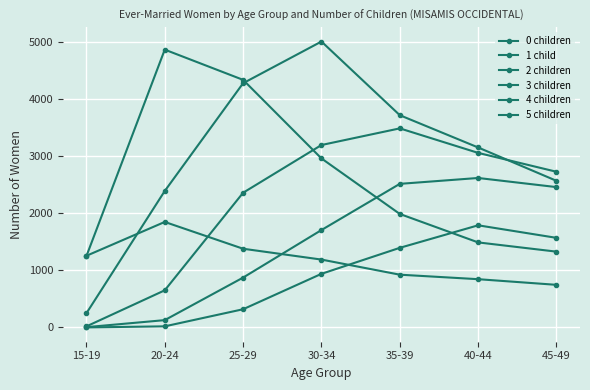

How many values in the 4 children series are below 1708?

3